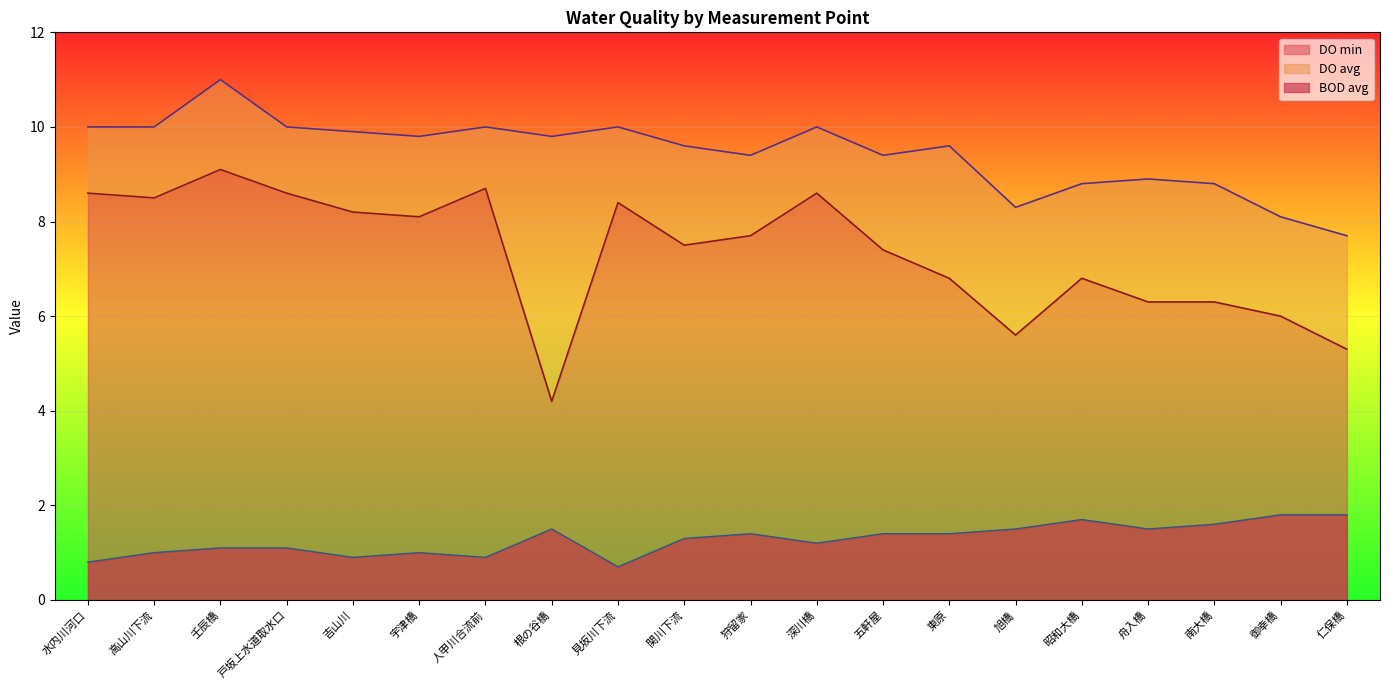

What is the difference between the maximum and minimum values in the DO avg series?

3.3